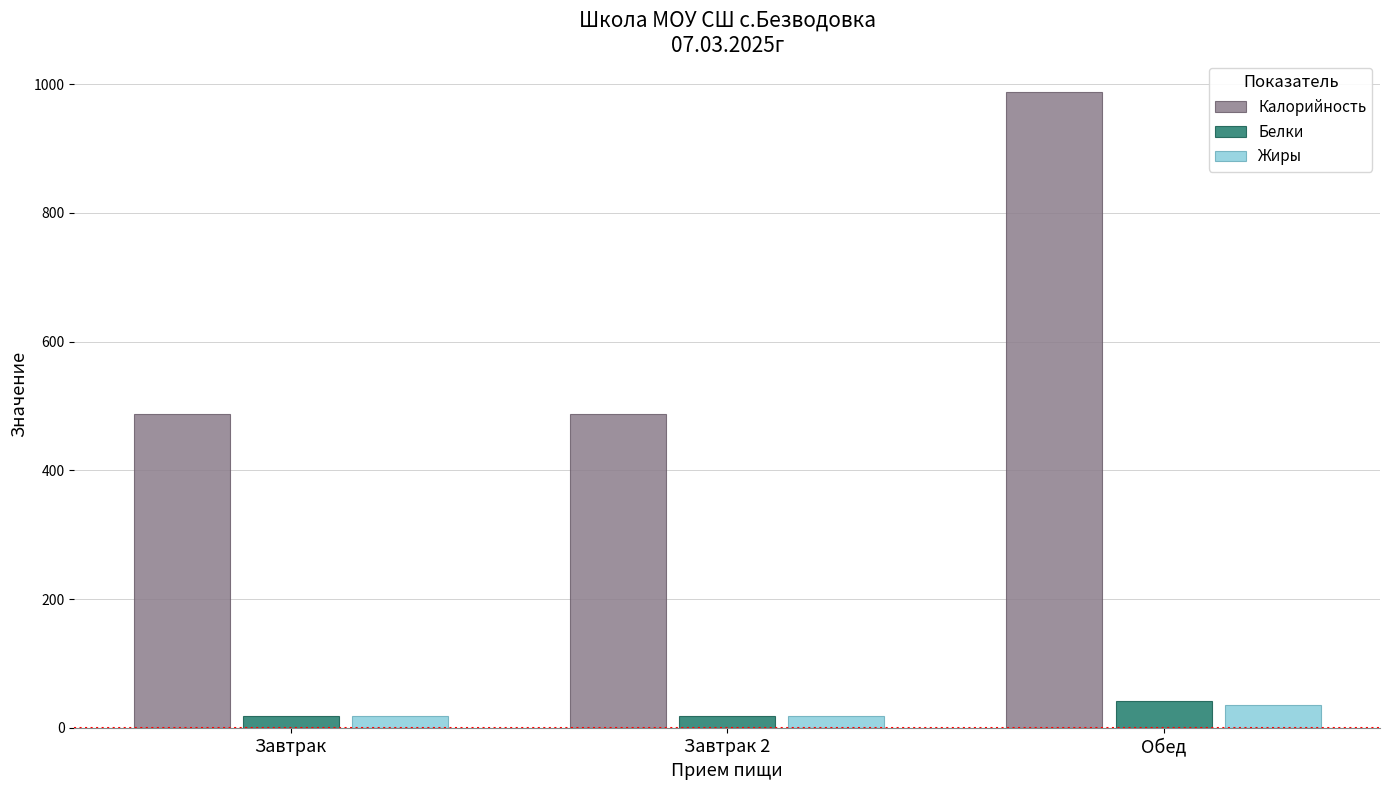

What is the total value across all series at Завтрак?

525